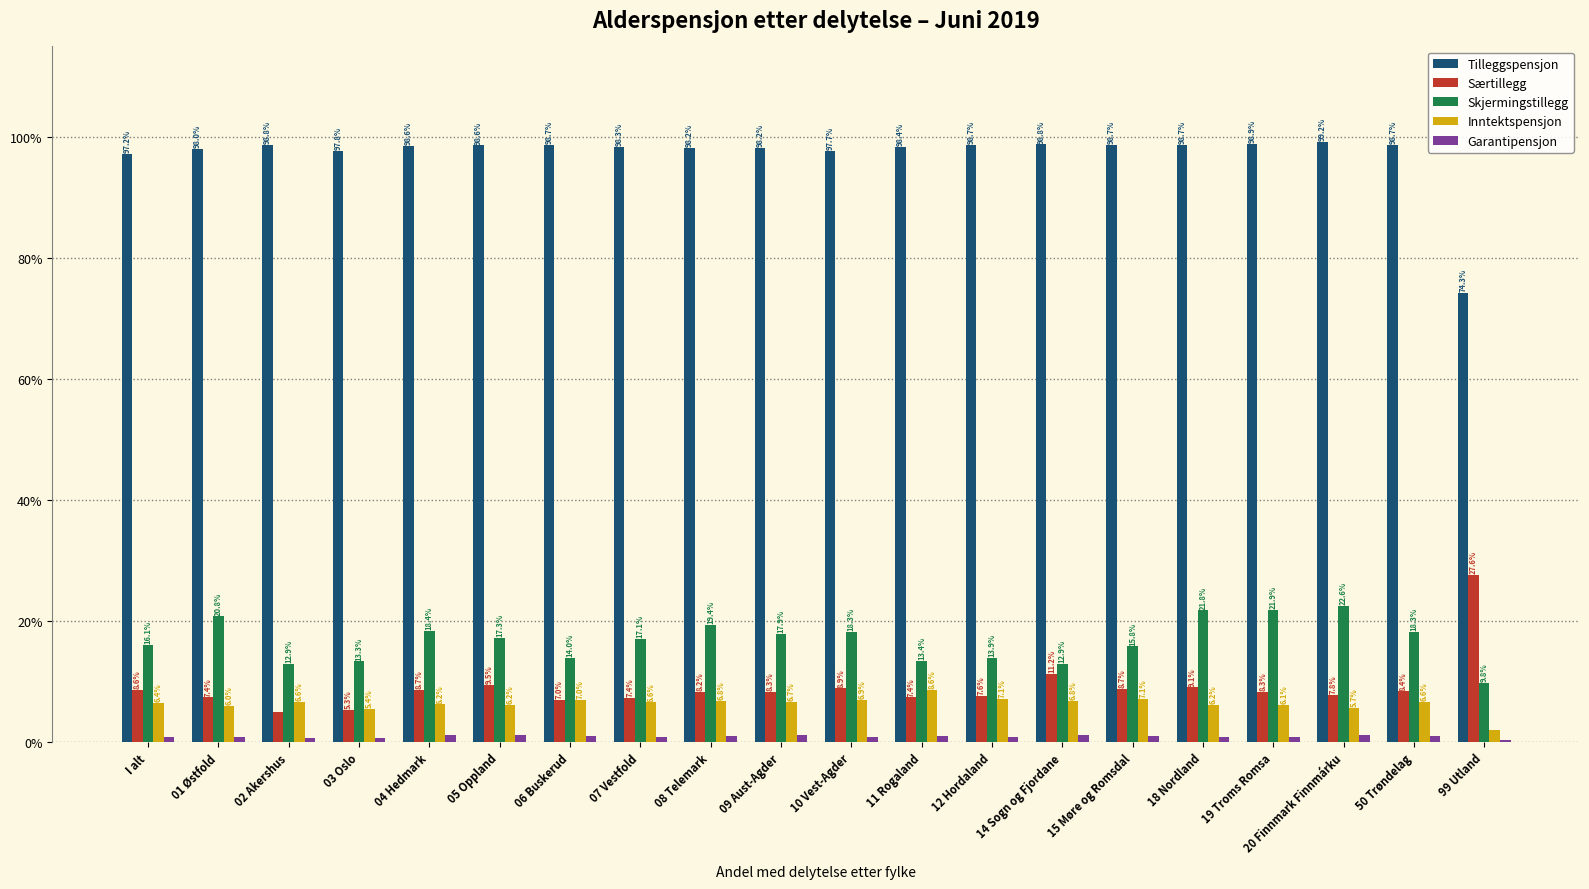

At which label does Inntektspensjon first exceed 6?

I alt